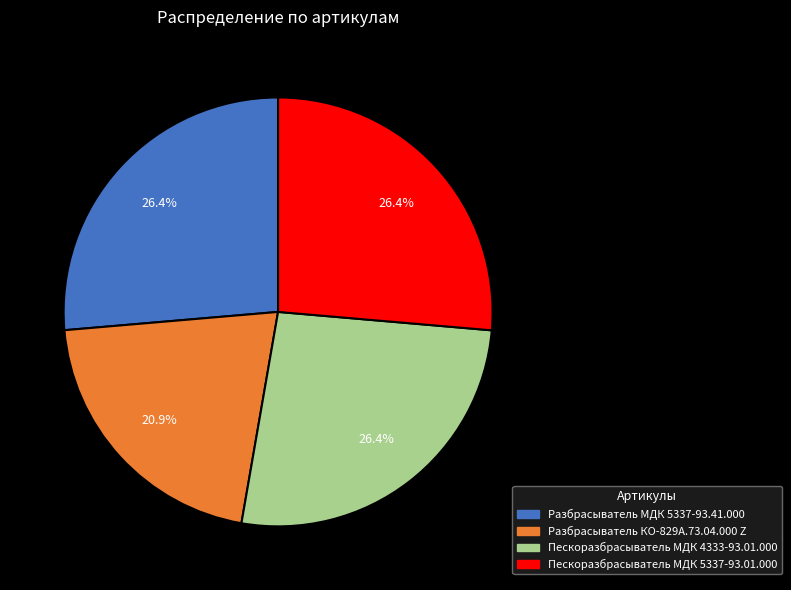

To the nearest percent, what is the average slice percentage?

25%